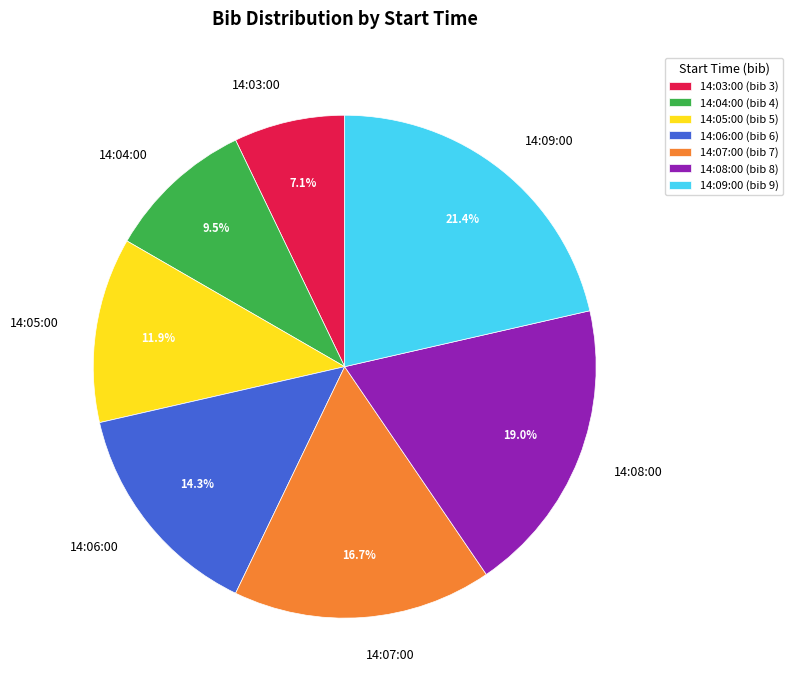

Between 14:09:00 and 14:06:00, which is larger?

14:09:00